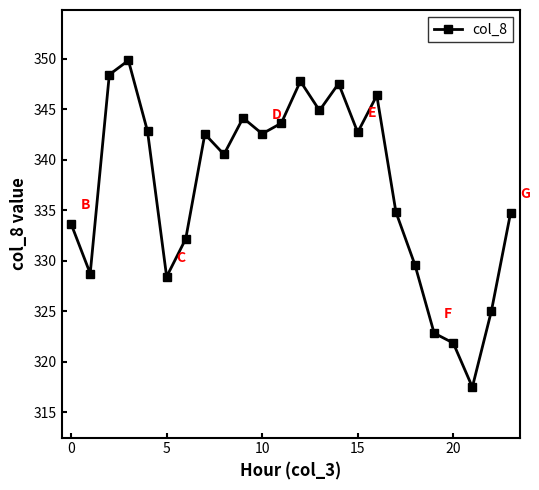

What is the greatest value displayed?

349.9